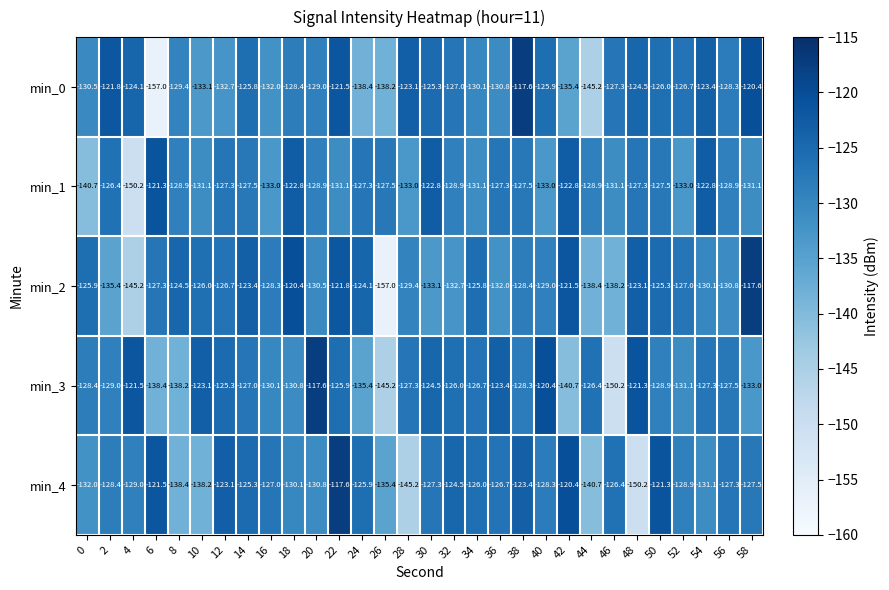

Is the value of min_3 at 32 greater than the value of min_0 at 20?

Yes